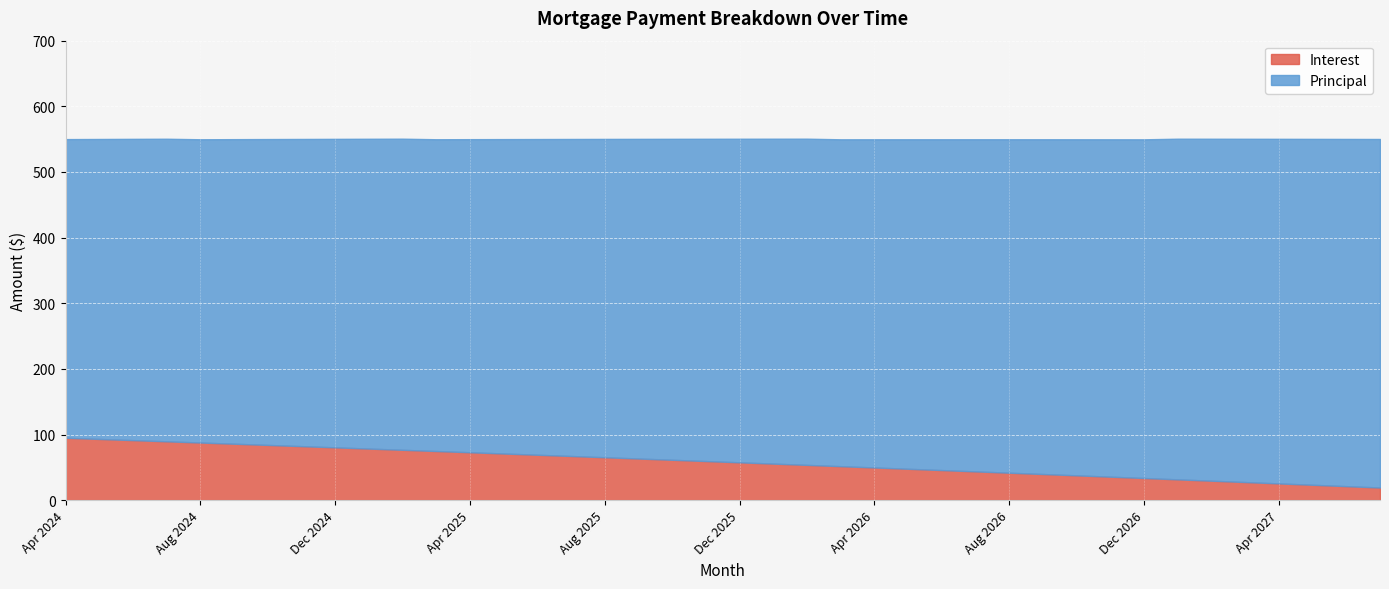

True or false: Interest and Principal cross at least once.

False